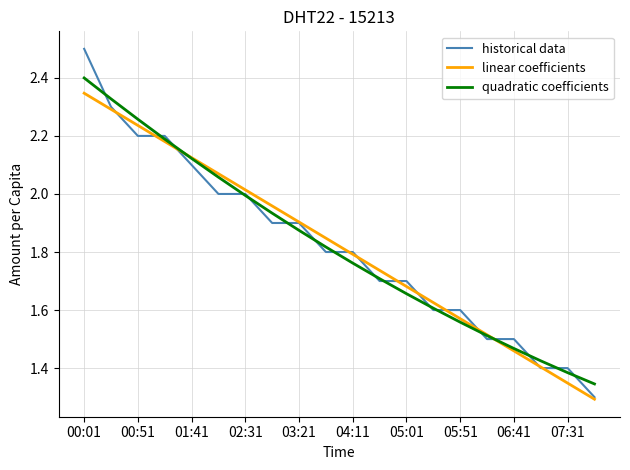

Which series has the largest range (max minus min)?

historical data